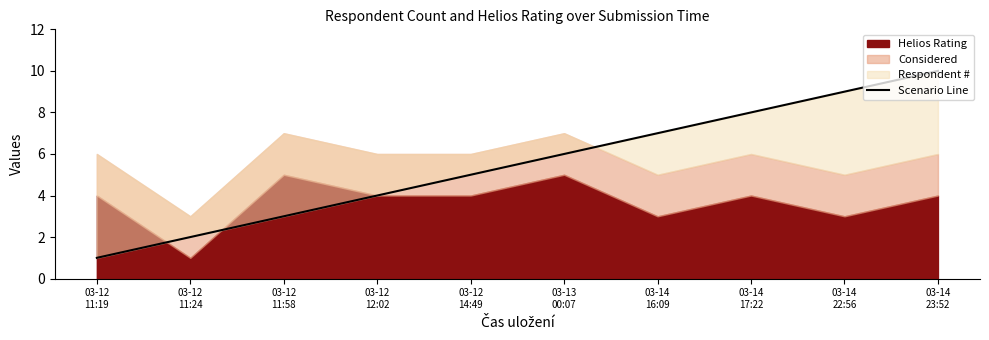

What value does the data have at 03-12
14:49?

5